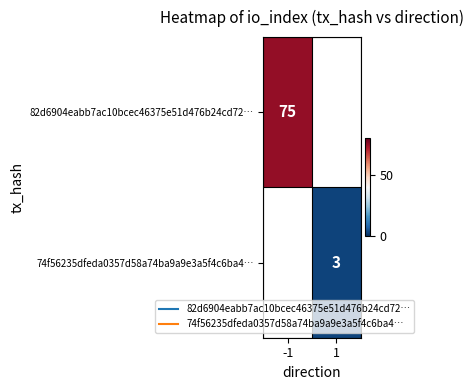

Which label corresponds to the smallest value in the chart?

1